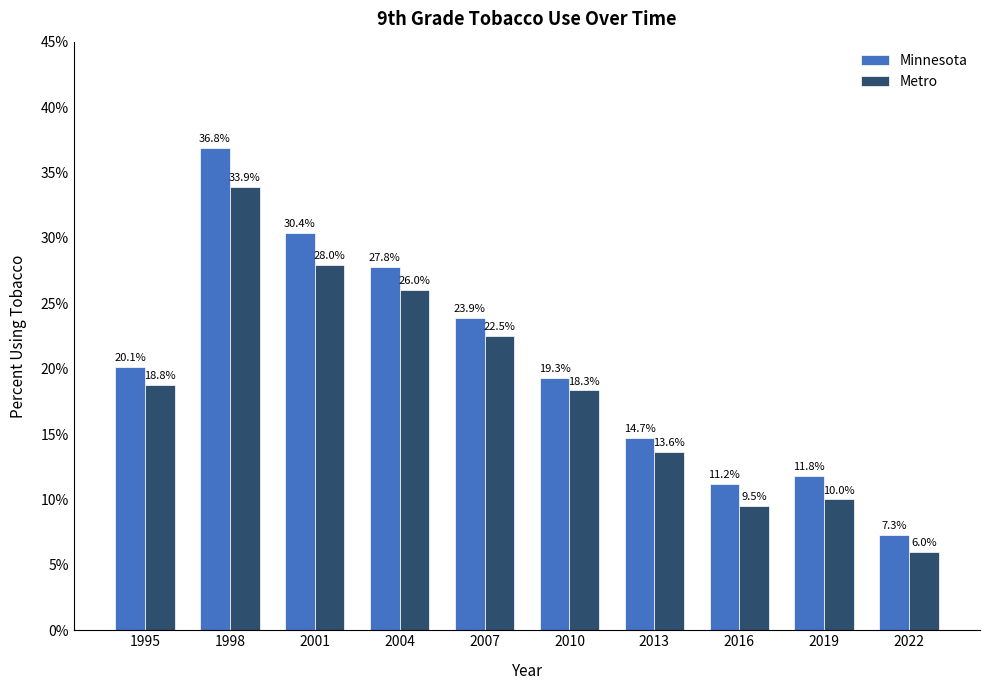

What are all the series names shown in the legend?

Minnesota, Metro